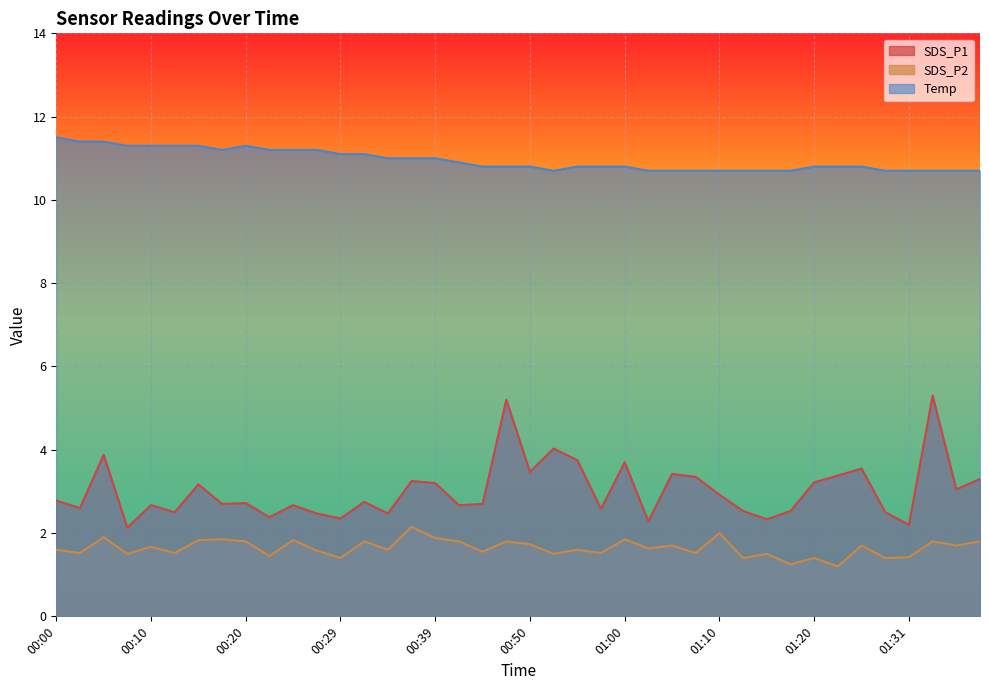

How many interior local valleys does the Temp series have?

2